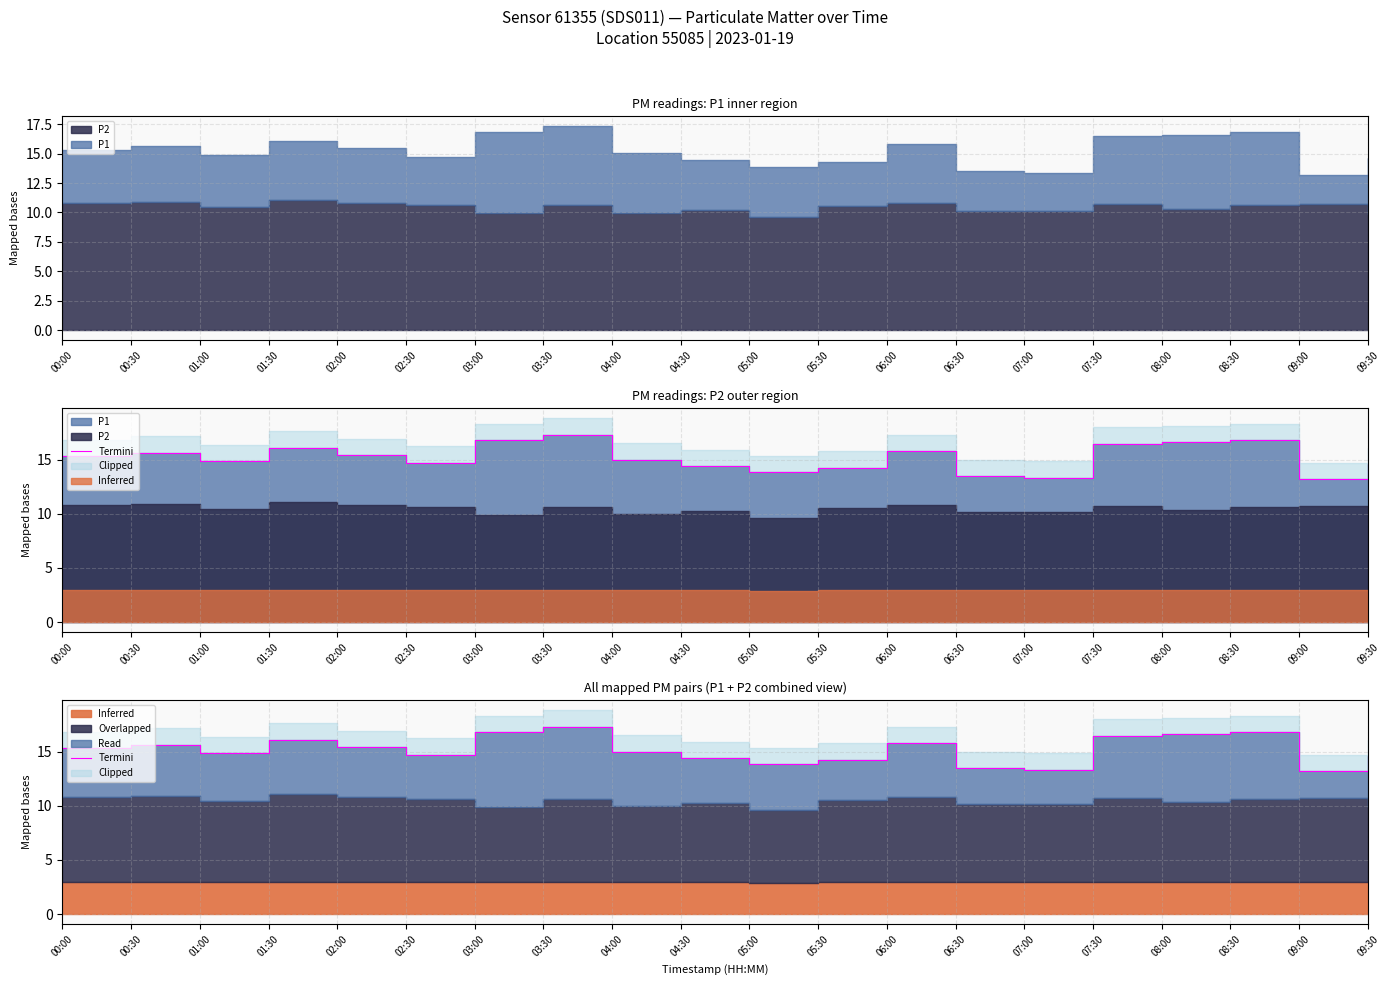

What value does the data have at 01:00?

14.9